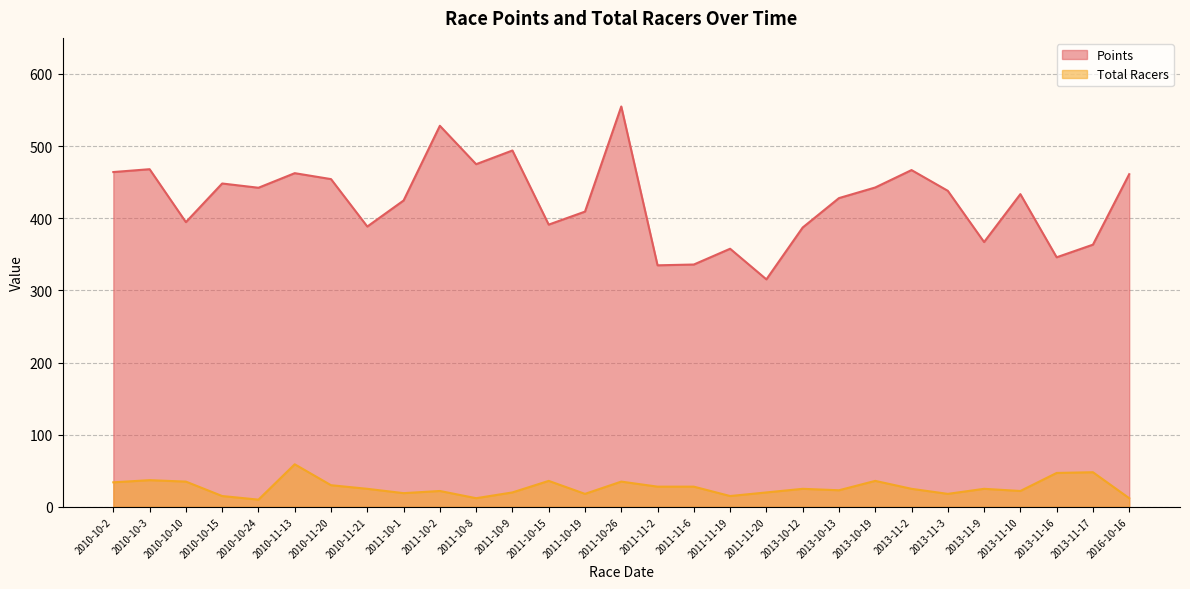

What is the label of the 8th point from the left?

2010-11-21